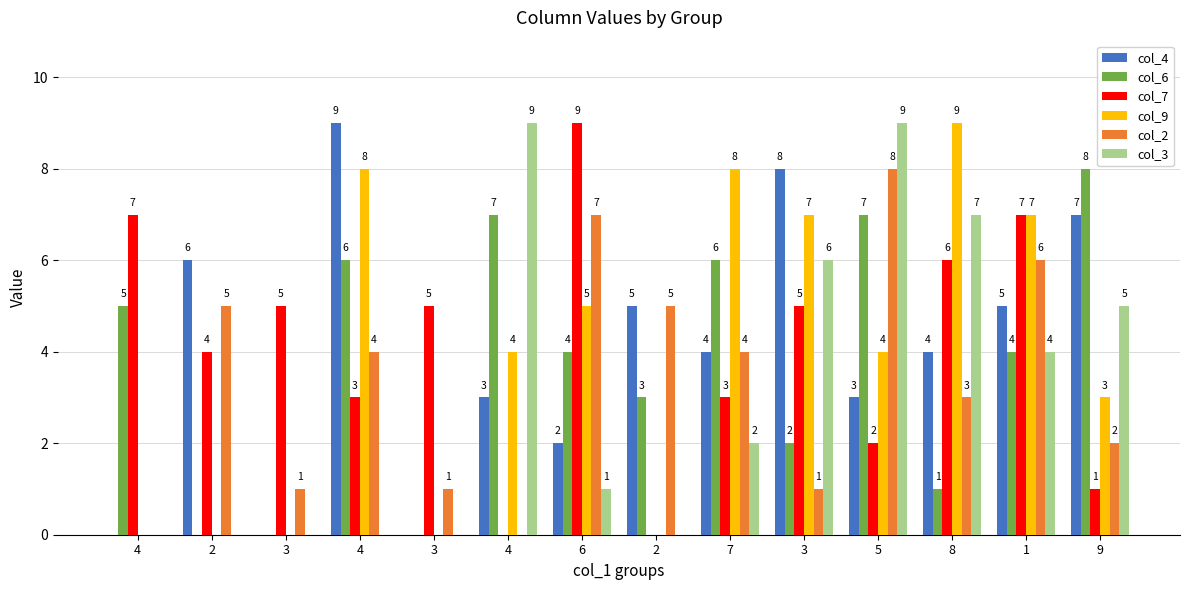

Are the bars horizontal?

No